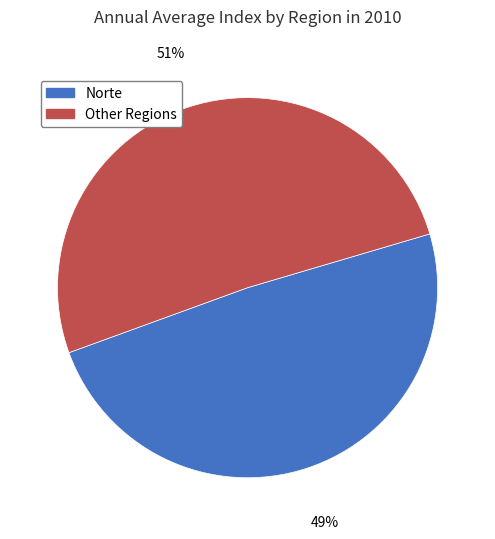

To the nearest percent, what is the difference between the largest and smallest slice percentages?

2%